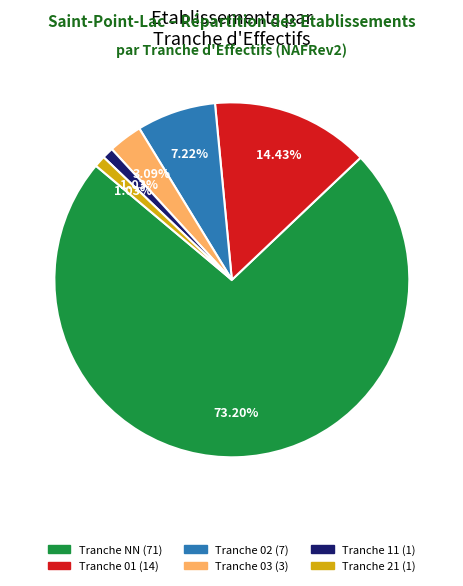

Is there a majority slice in this chart?

Yes